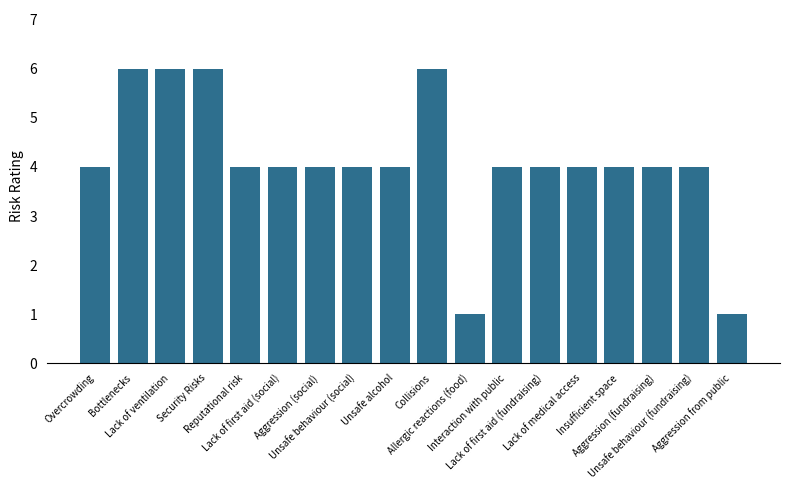

Reading left to right, list all the values displayed in this chart.

4	6	6	6	4	4	4	4	4	6	1	4	4	4	4	4	4	1